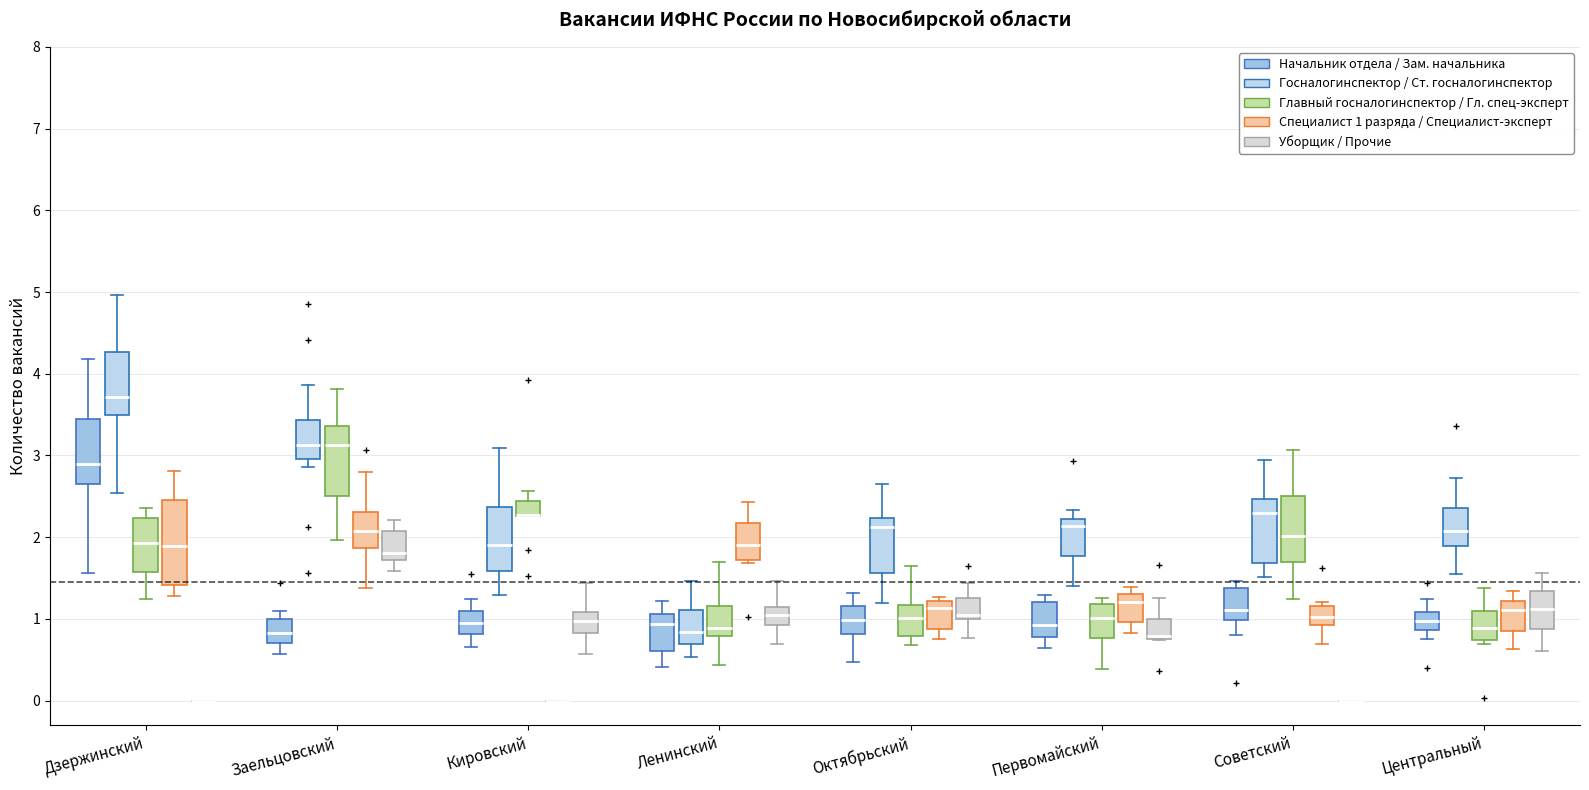

Where does the lower whisker of the box for Октябрьский (Специалист 1 разряда / Специалист-эксперт) end on the y-axis? The values are not printed on the chart, so give them approximately, as read against the axis.

0.8